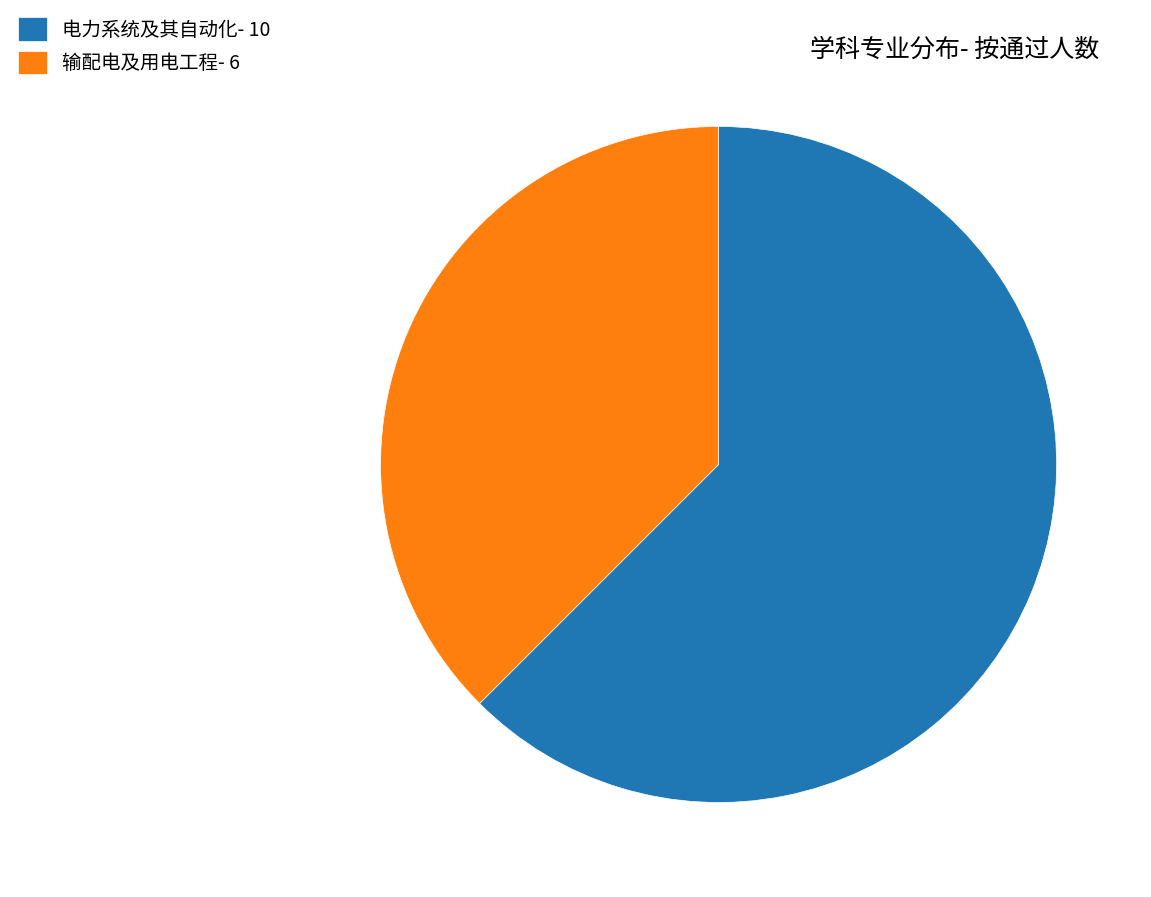

Rank the categories by value from lowest to highest.

输配电及用电工程, 电力系统及其自动化